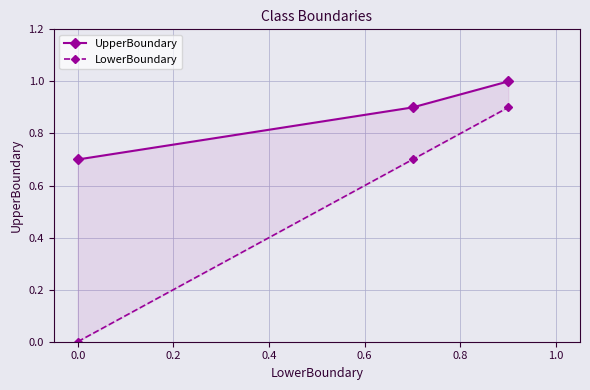

At 0.0, list the series in order from largest to smallest.

UpperBoundary, LowerBoundary